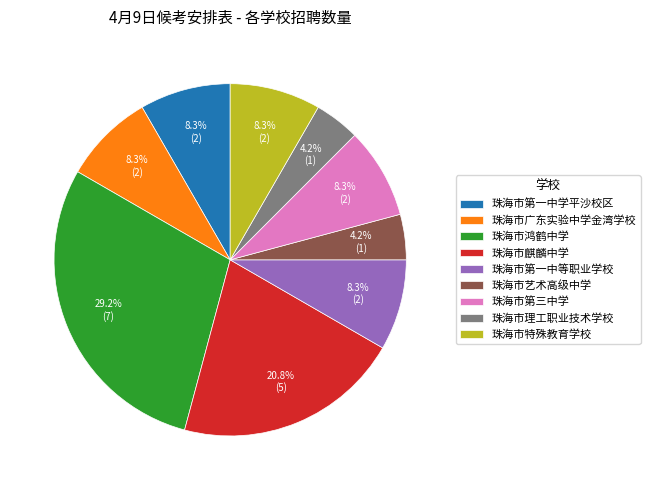

Between 珠海市艺术高级中学 and 珠海市第一中学平沙校区, which is larger?

珠海市第一中学平沙校区